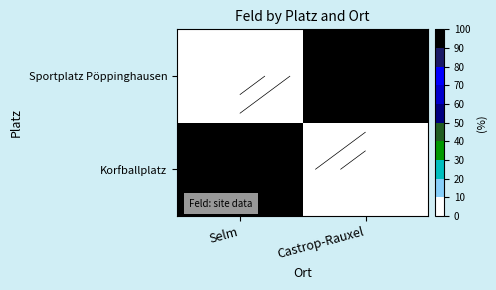

How many data points in Sportplatz Pöppinghausen are less than 1?

1